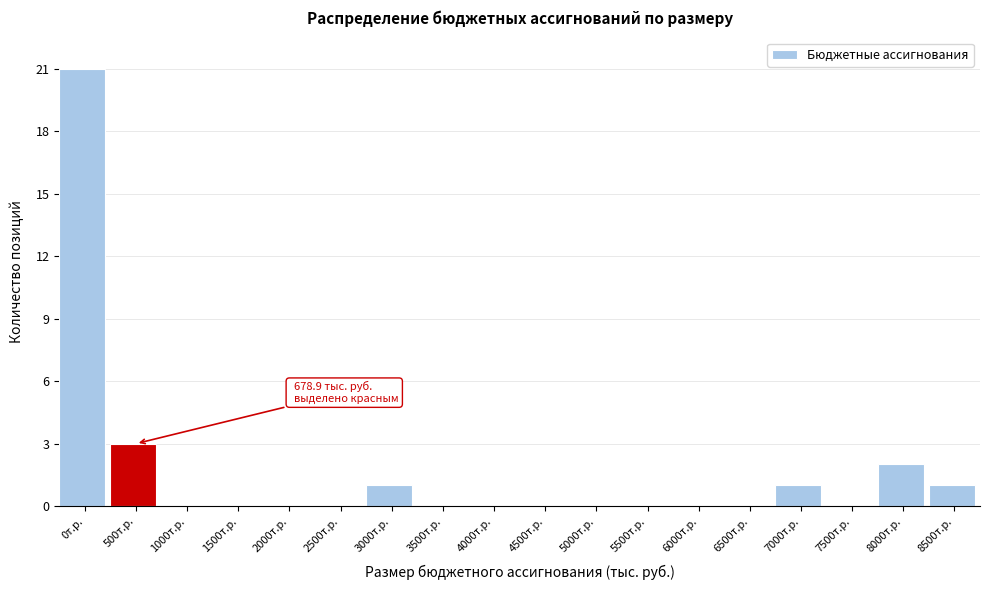

What is the change in value from 500т.р. to 3500т.р.?

-3